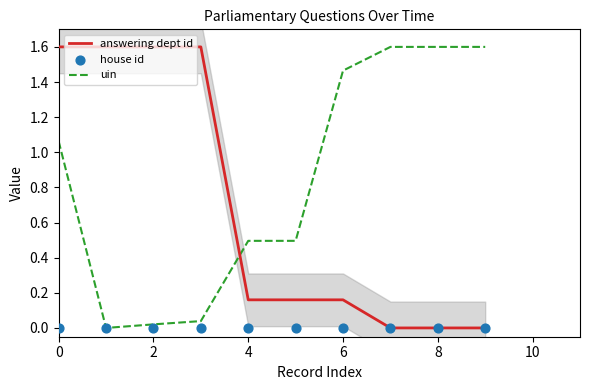

Which series contains the highest Y value?

answering dept id